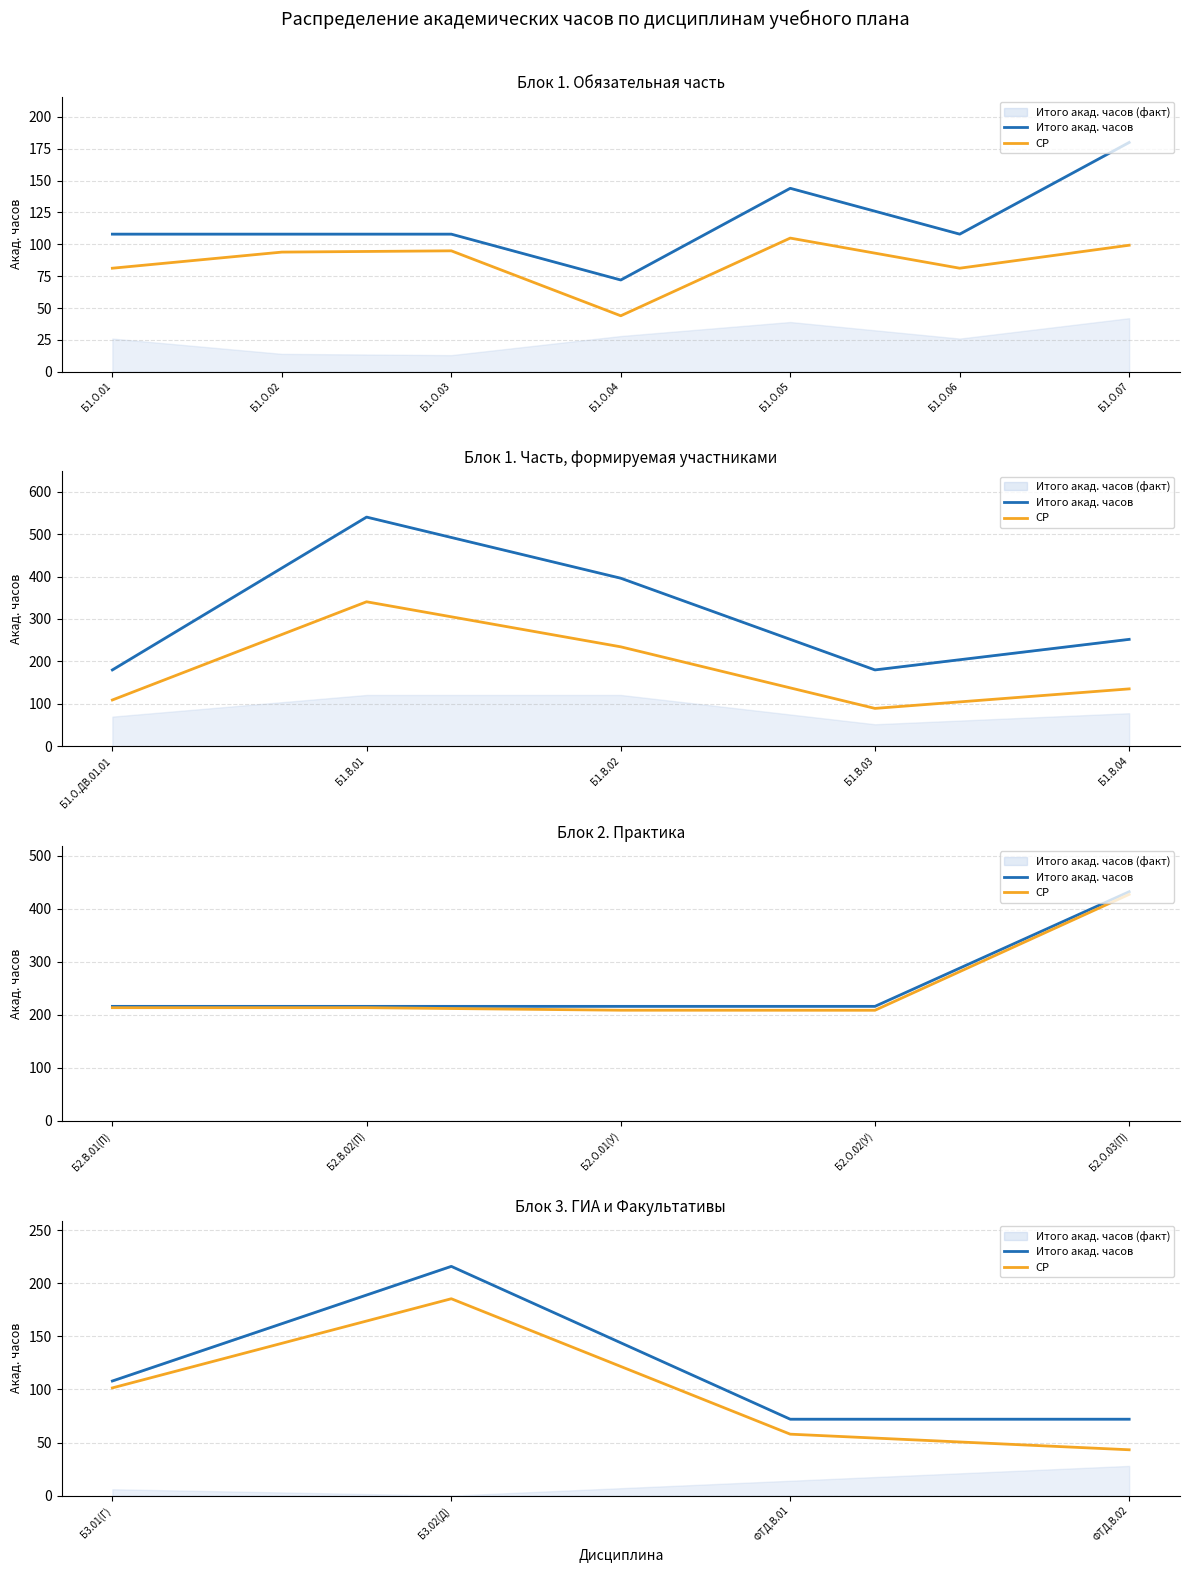

At which category does СР reach its first local peak?

Б3.02(Д)